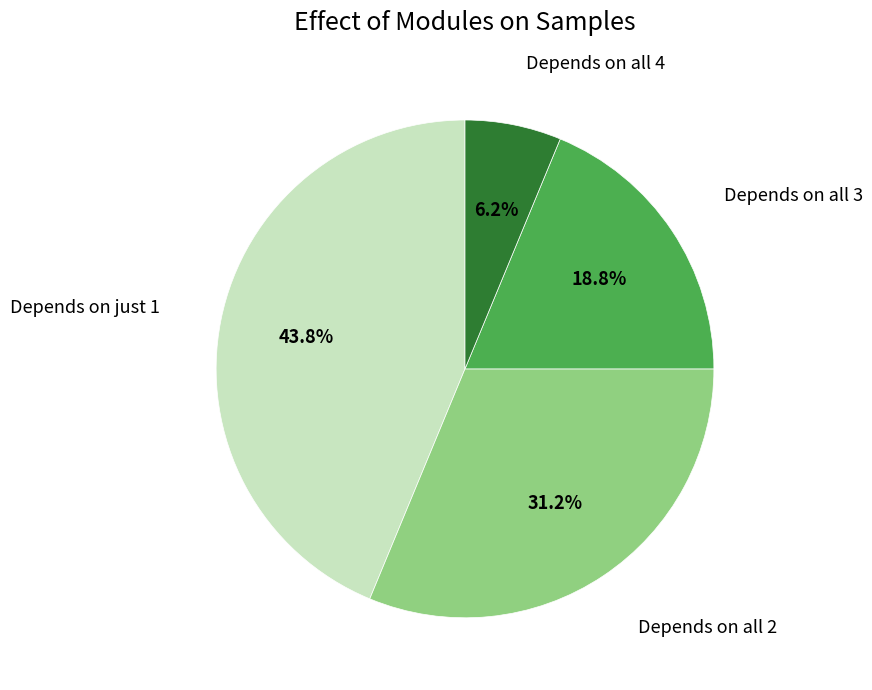

Is there any slice that represents more than half of the pie?

No